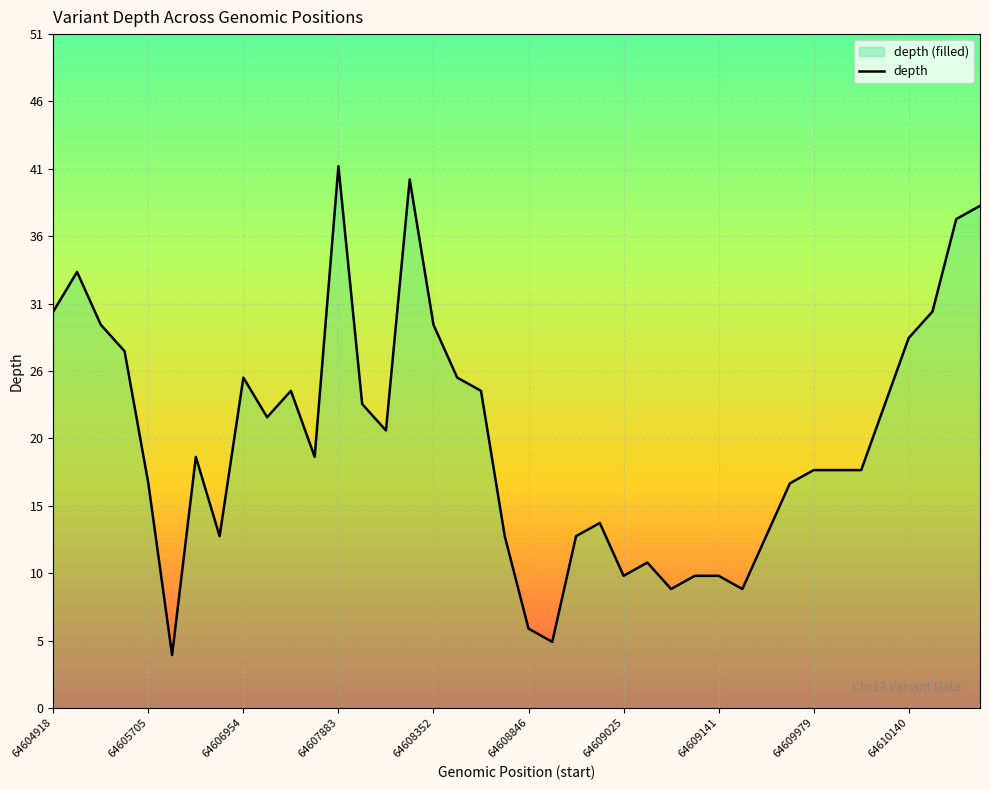

What is the average value?

20